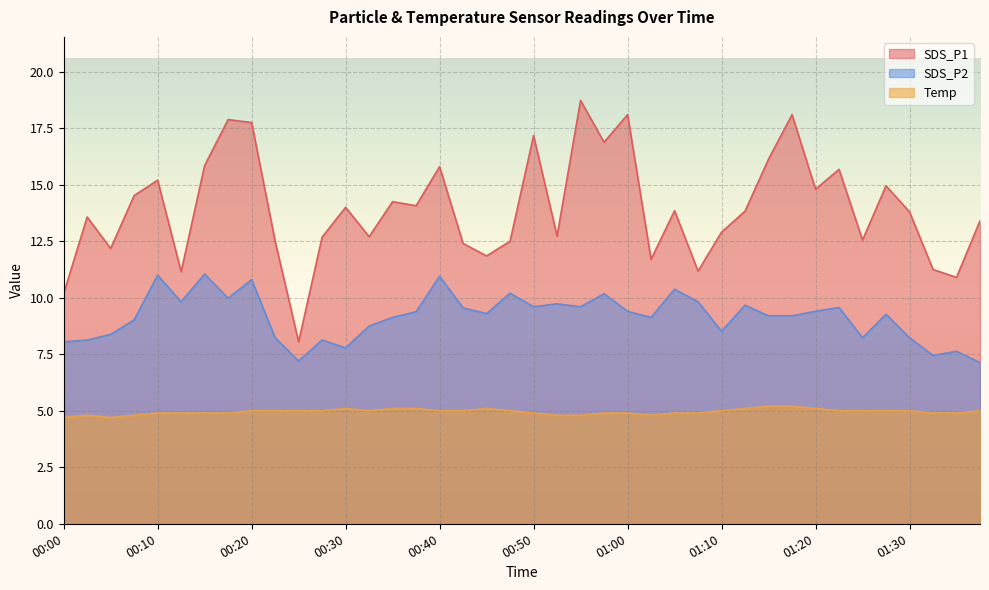

Where does the SDS_P2 series first go above 9?

00:08